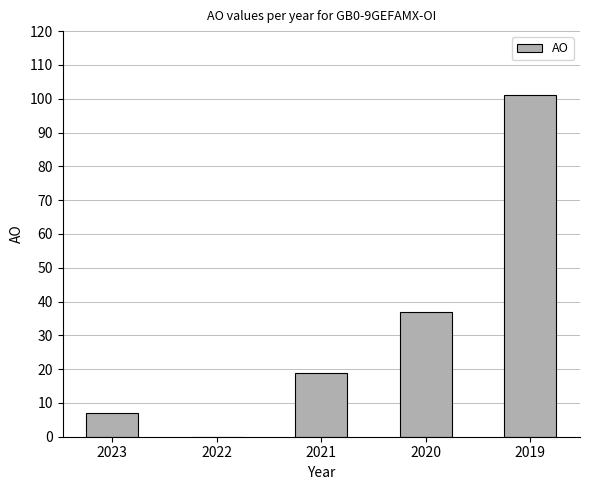

The value at 2020 is 37. True or false?

True